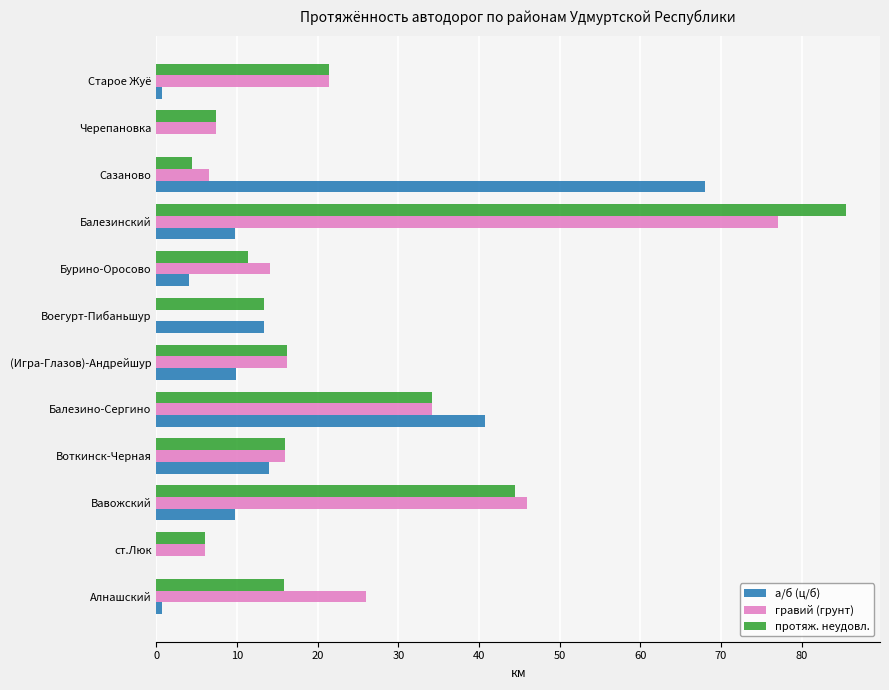

What is the sum of all а/б (ц/б) values?

170.7